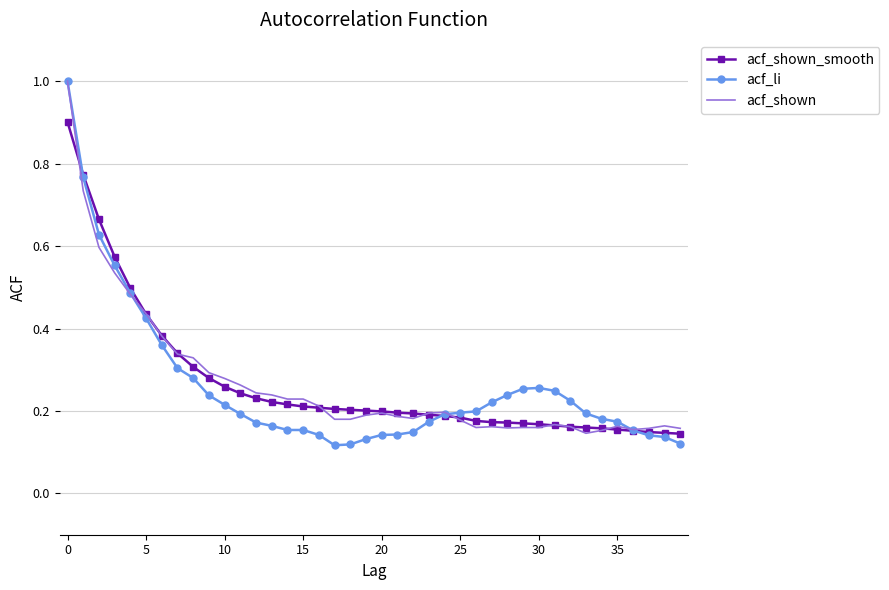

Which series has the widest spread of values?

acf_li